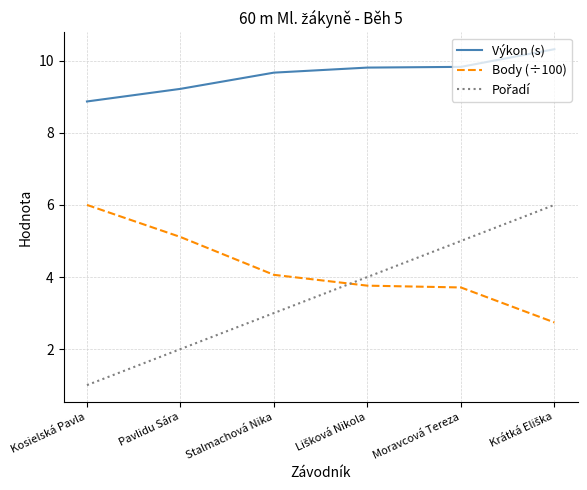

The value of Body (÷100) at Pavlidu Sára is 8.7. True or false?

False